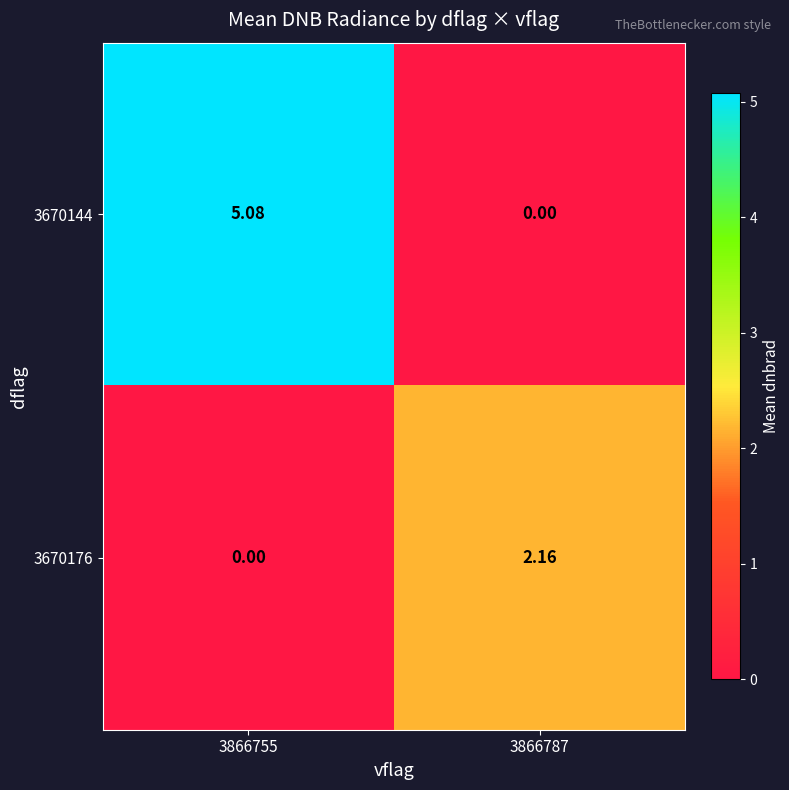

Which series has the largest range (max minus min)?

3670144